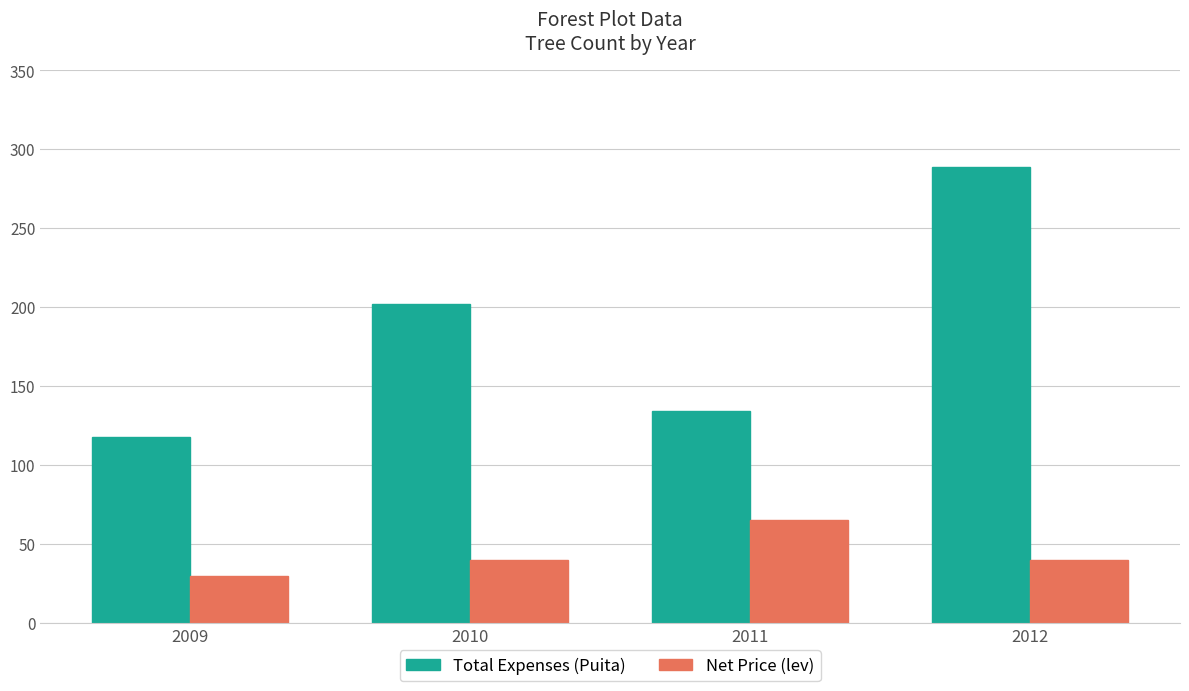

At which category is the sum across all series the highest?

2012